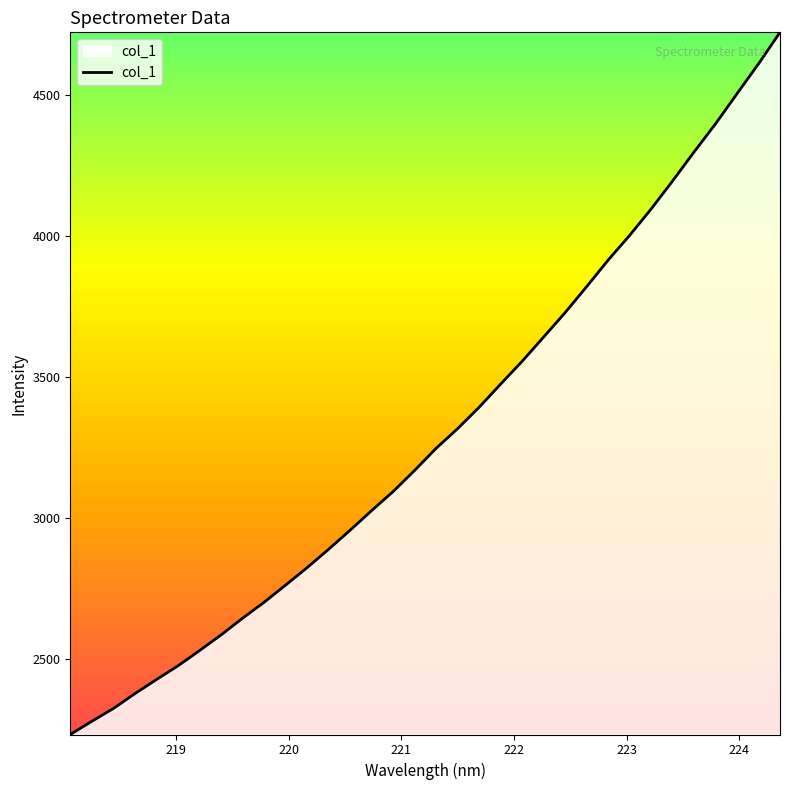

What is the maximum value shown in the chart?

4723.4